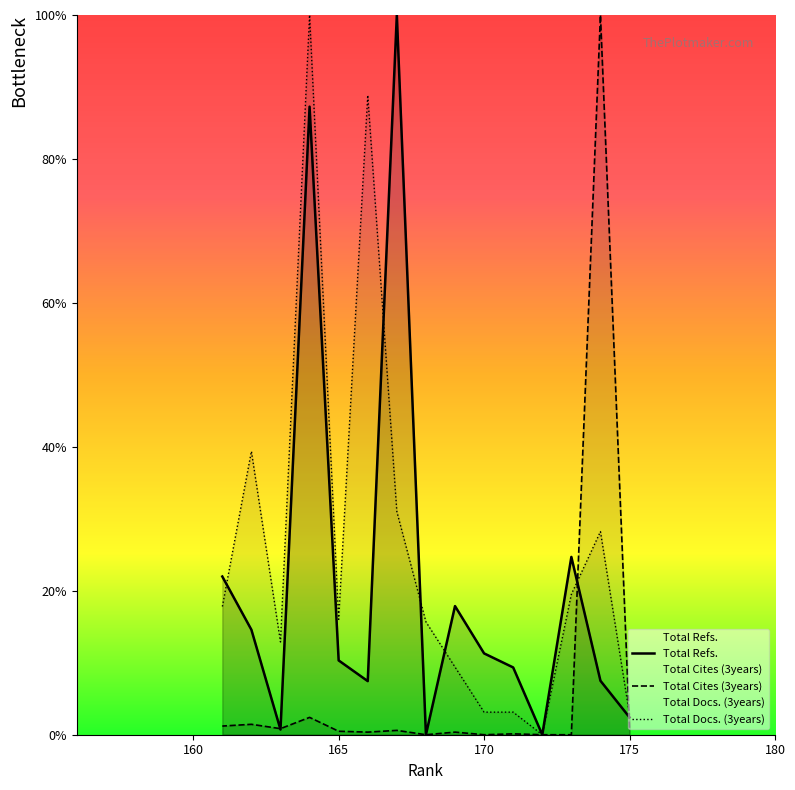

How many values in the Total Docs. (3years) series exceed 16?

8